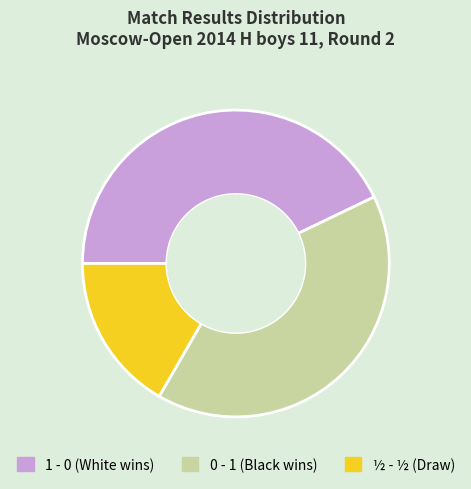

Is it true that ½ - ½ is 17% of the pie?

True